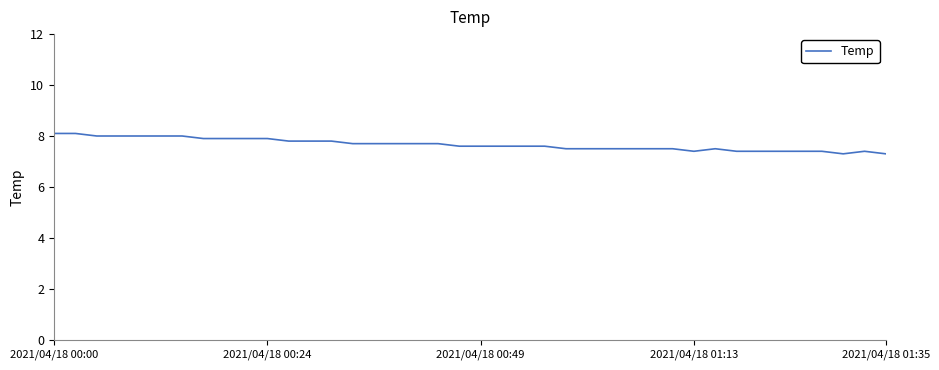

What is the sum of all values?

306.6